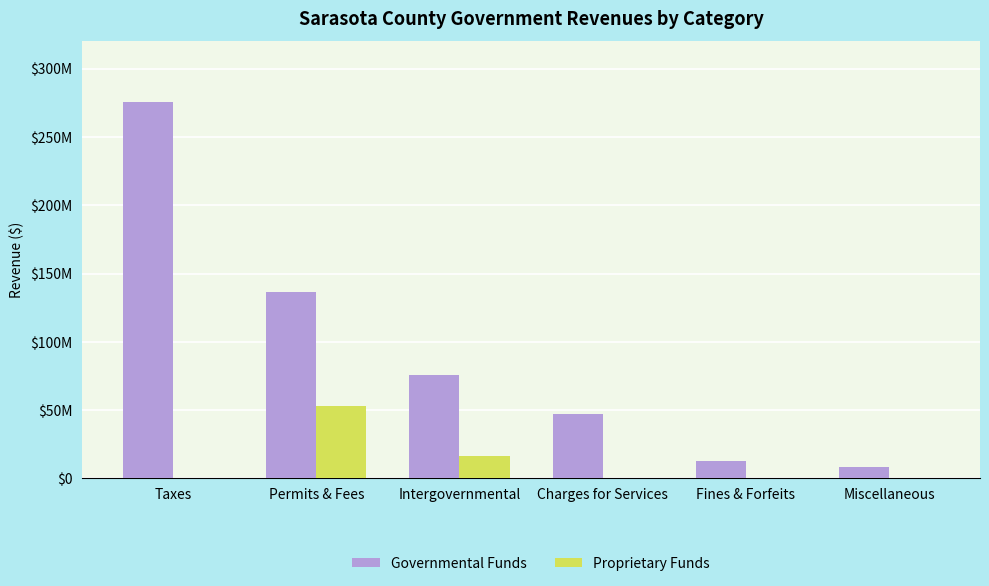

What is the difference between the maximum and minimum values in the Governmental Funds series?

267121481